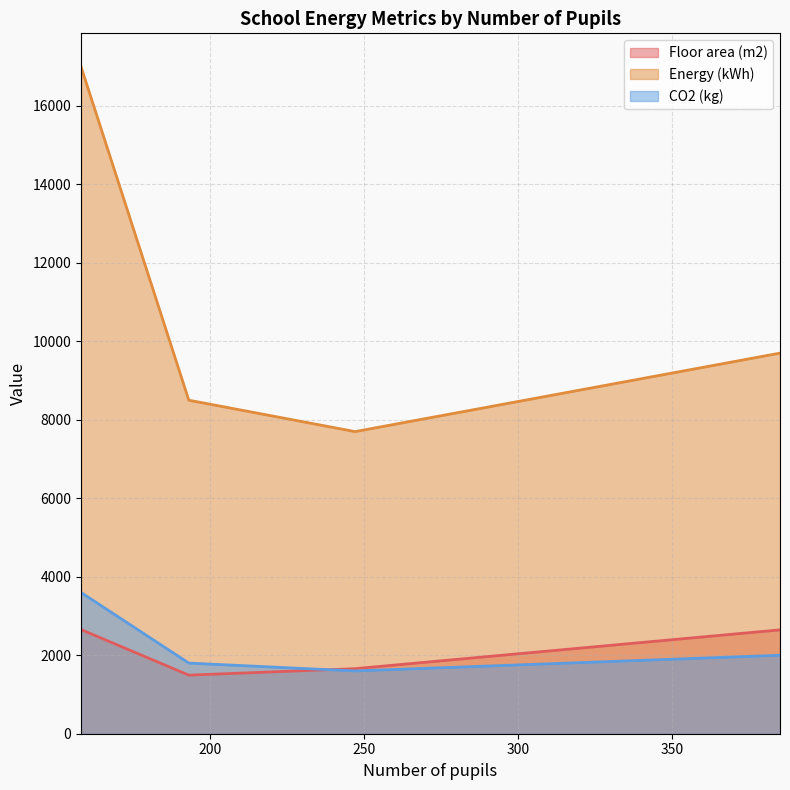

Which series has the largest total across all categories?

Energy (kWh)